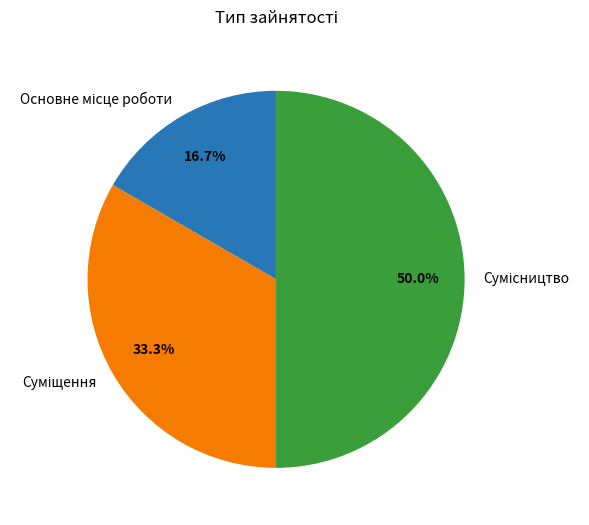

Combined, do Суміщення and Основне місце роботи account for over 50%?

No